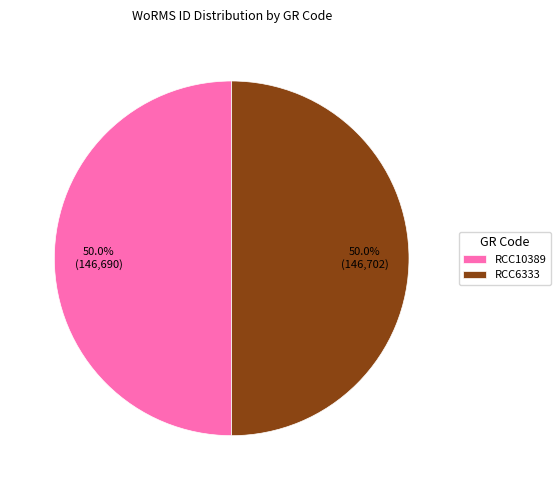

True or false: RCC10389 accounts for 50% of the total.

True